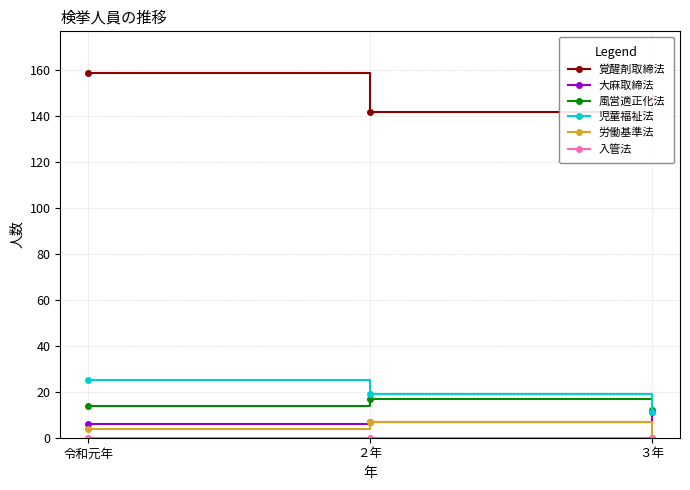

Is it true that 労働基準法 equals 4 at 令和元年?

True